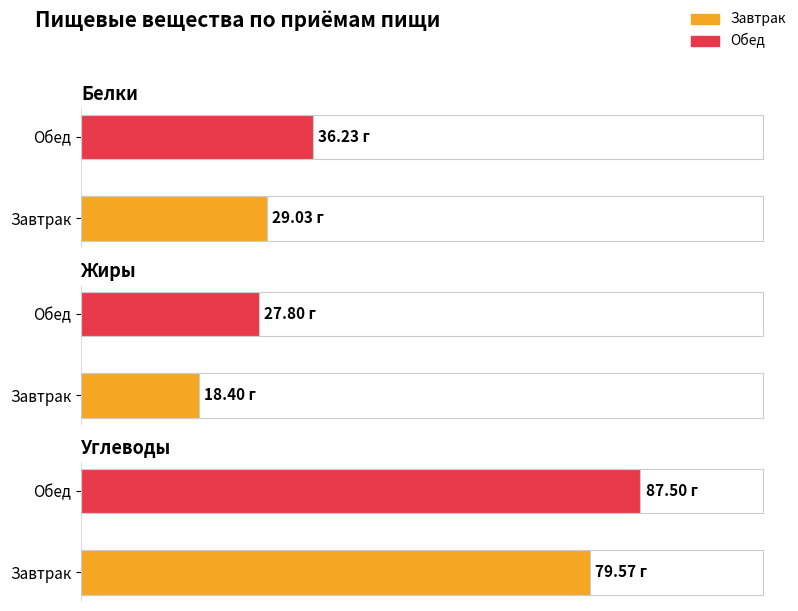

Where does the Жиры series first go above 27?

Обед